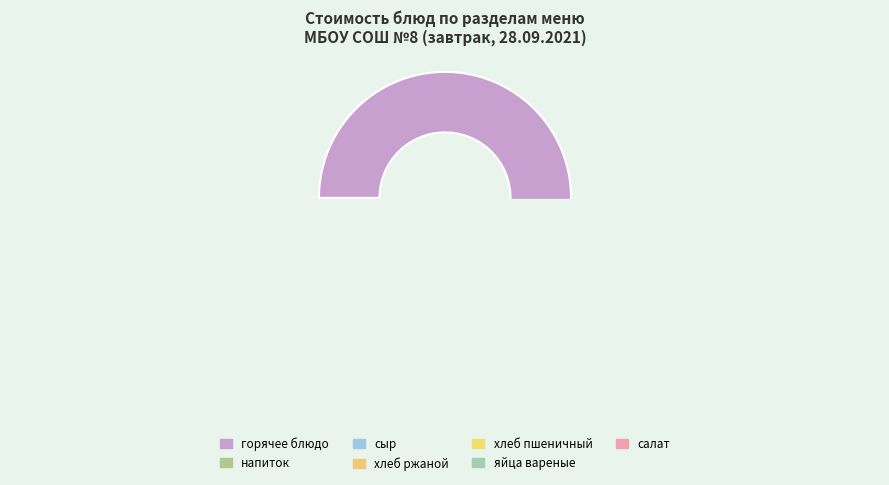

What is the change in value from горячее блюдо to хлеб (пшеничный)?

-35.8